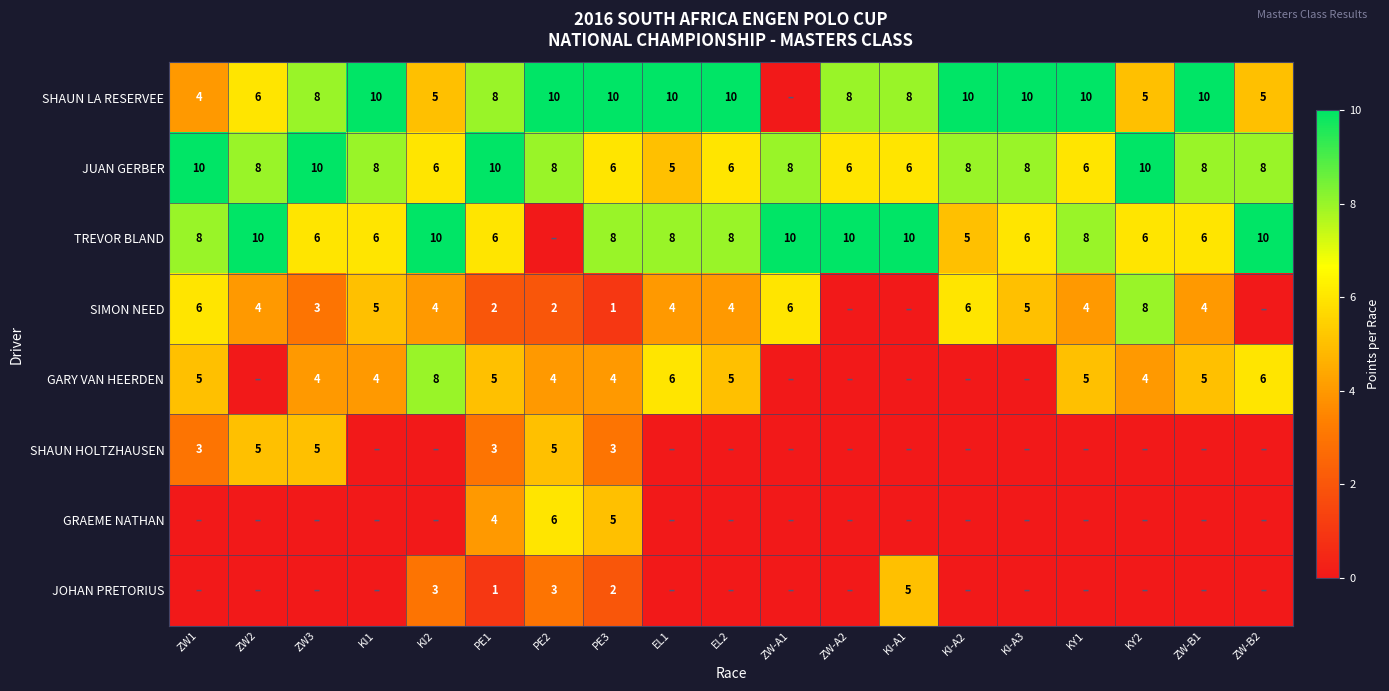

The value of TREVOR BLAND at ZW-A2 is 17. True or false?

False